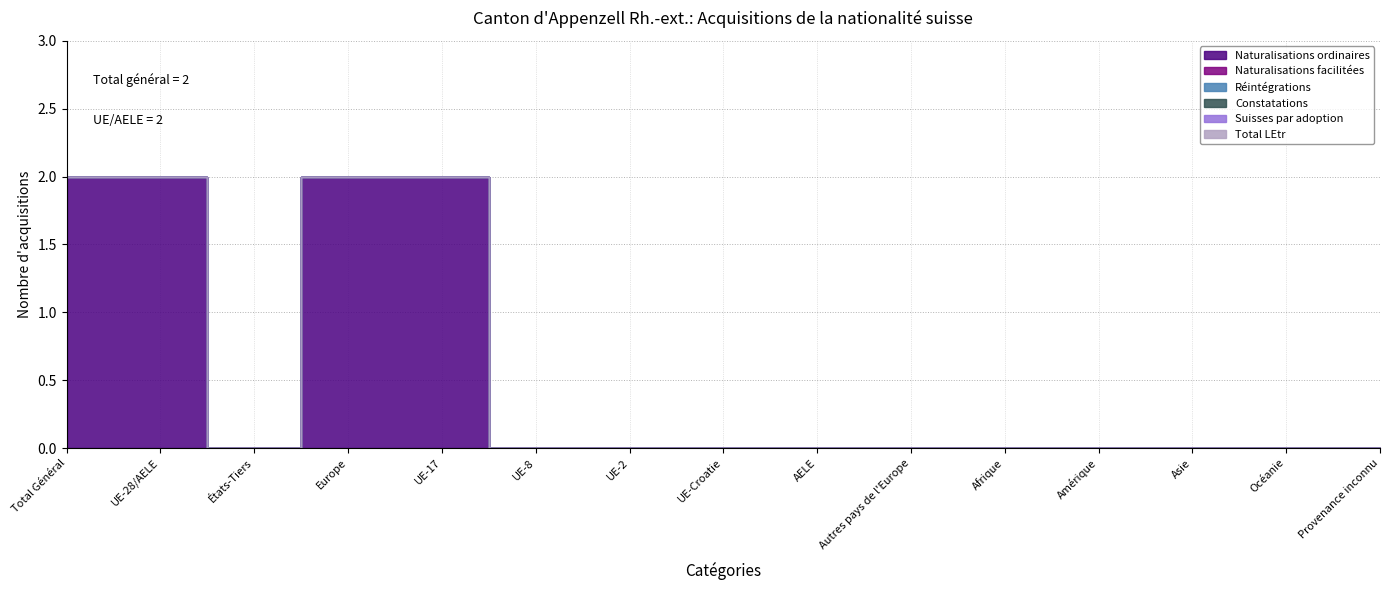

Which label corresponds to the smallest value in the chart?

États-Tiers